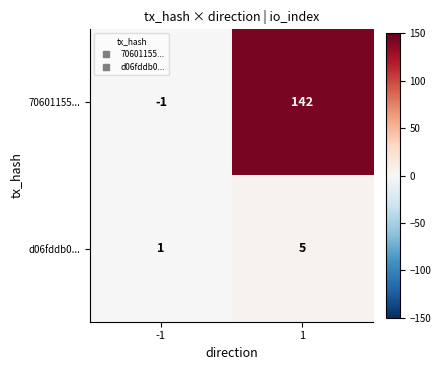

What is the greatest value displayed?

142